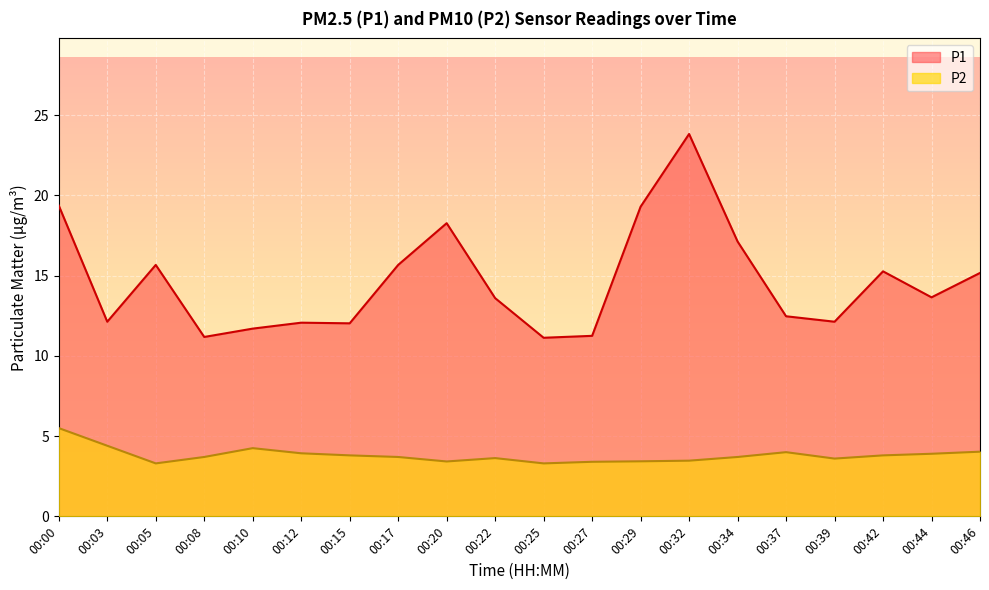

At how many categories does at least one series exceed 8?

20